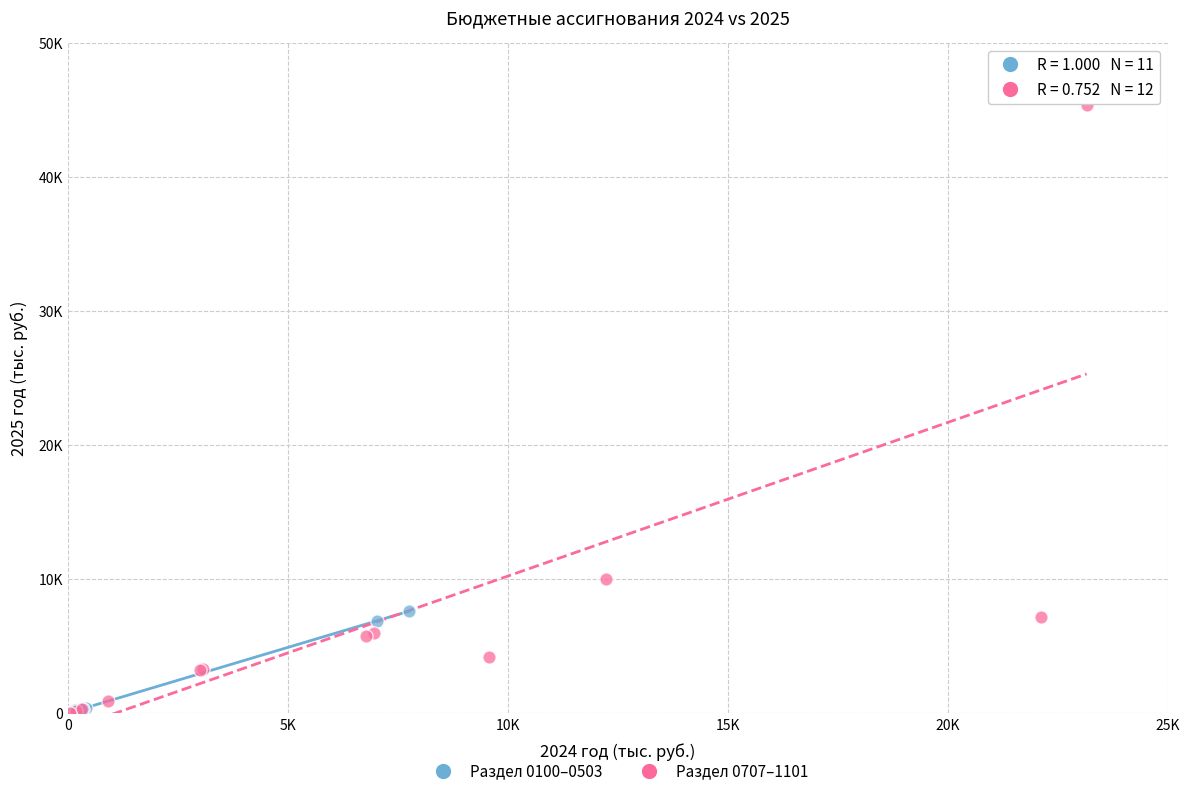

What are all the series names shown in the legend?

Раздел 0100–0503, Раздел 0707–1101